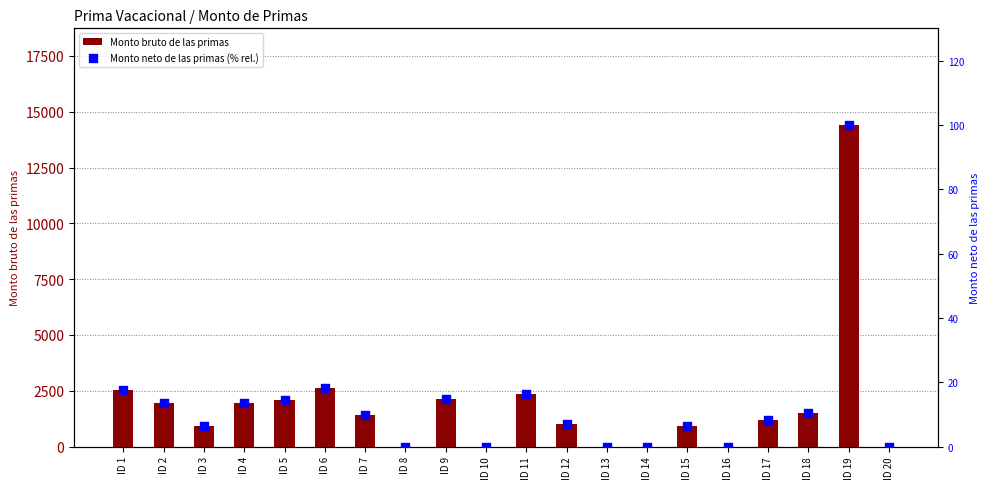

What are all the series names shown in the legend?

Monto bruto de las primas, Monto neto de las primas (% rel.)